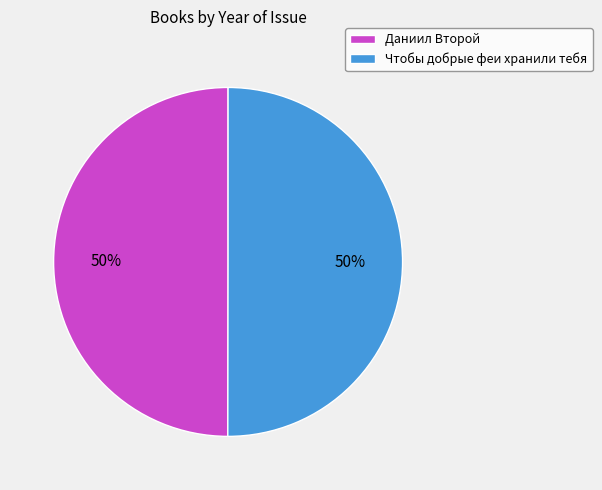

Combined, do Даниил Второй and Чтобы добрые феи хранили тебя account for over 50%?

Yes